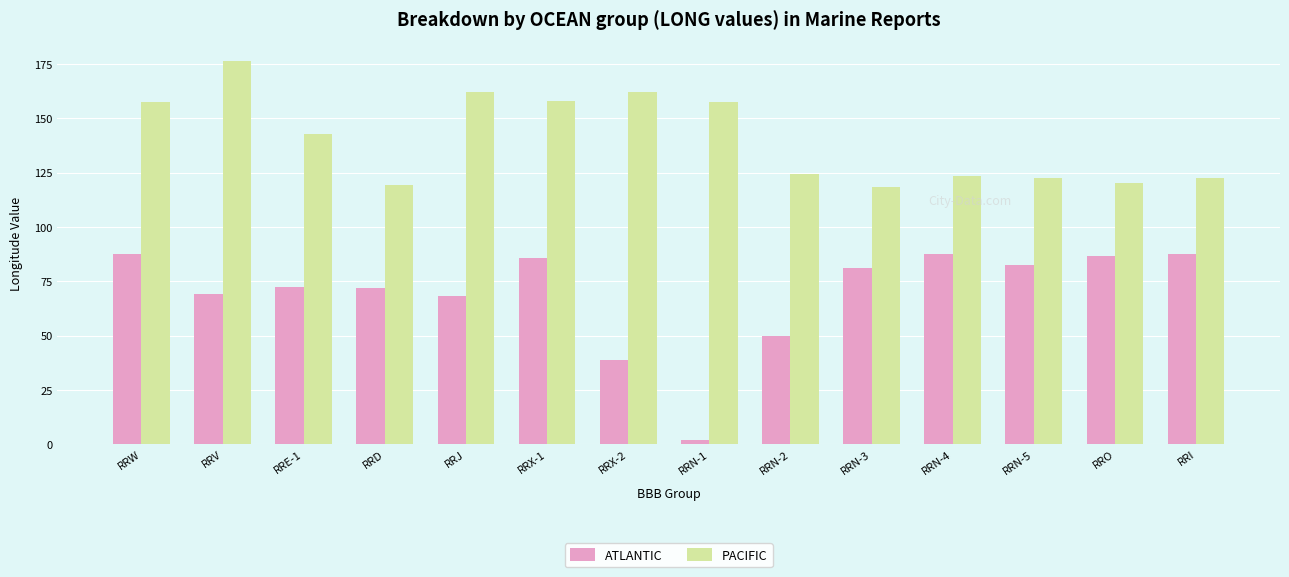

What is the total value across all series at RRX-2?

200.7